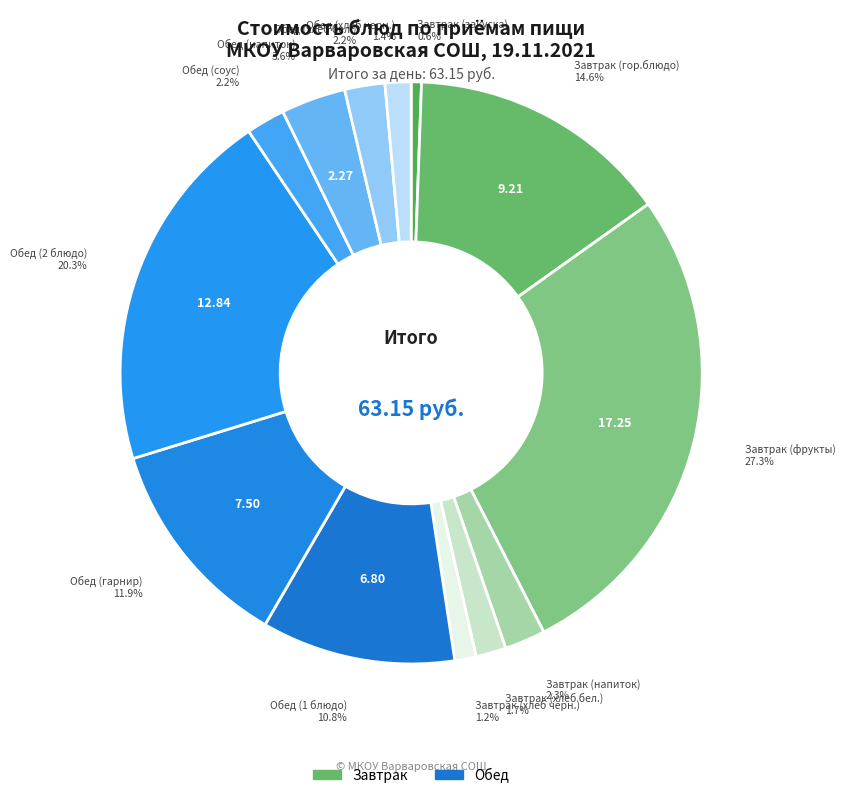

Count the number of slices in the pie.

13